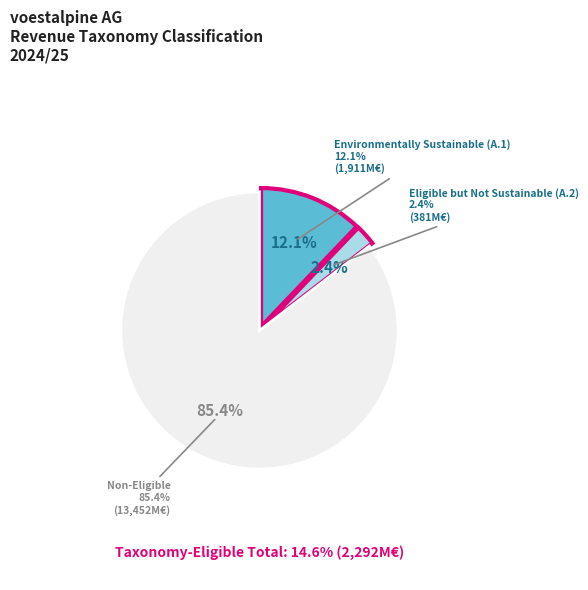

What percentage is the Environmentally Sustainable (A.1) slice, to the nearest percent?

12%